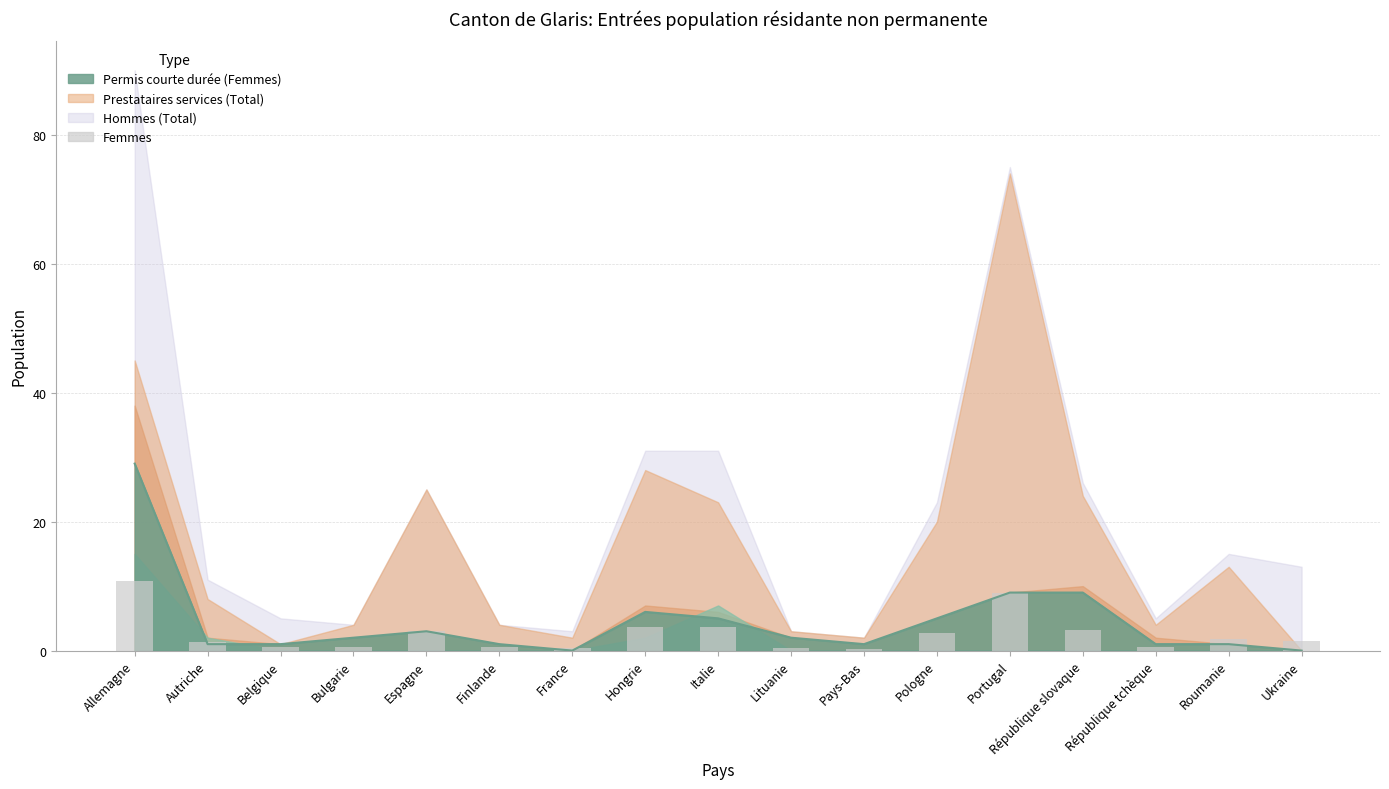

What is the change in value from Belgique to Italie?

+3.1